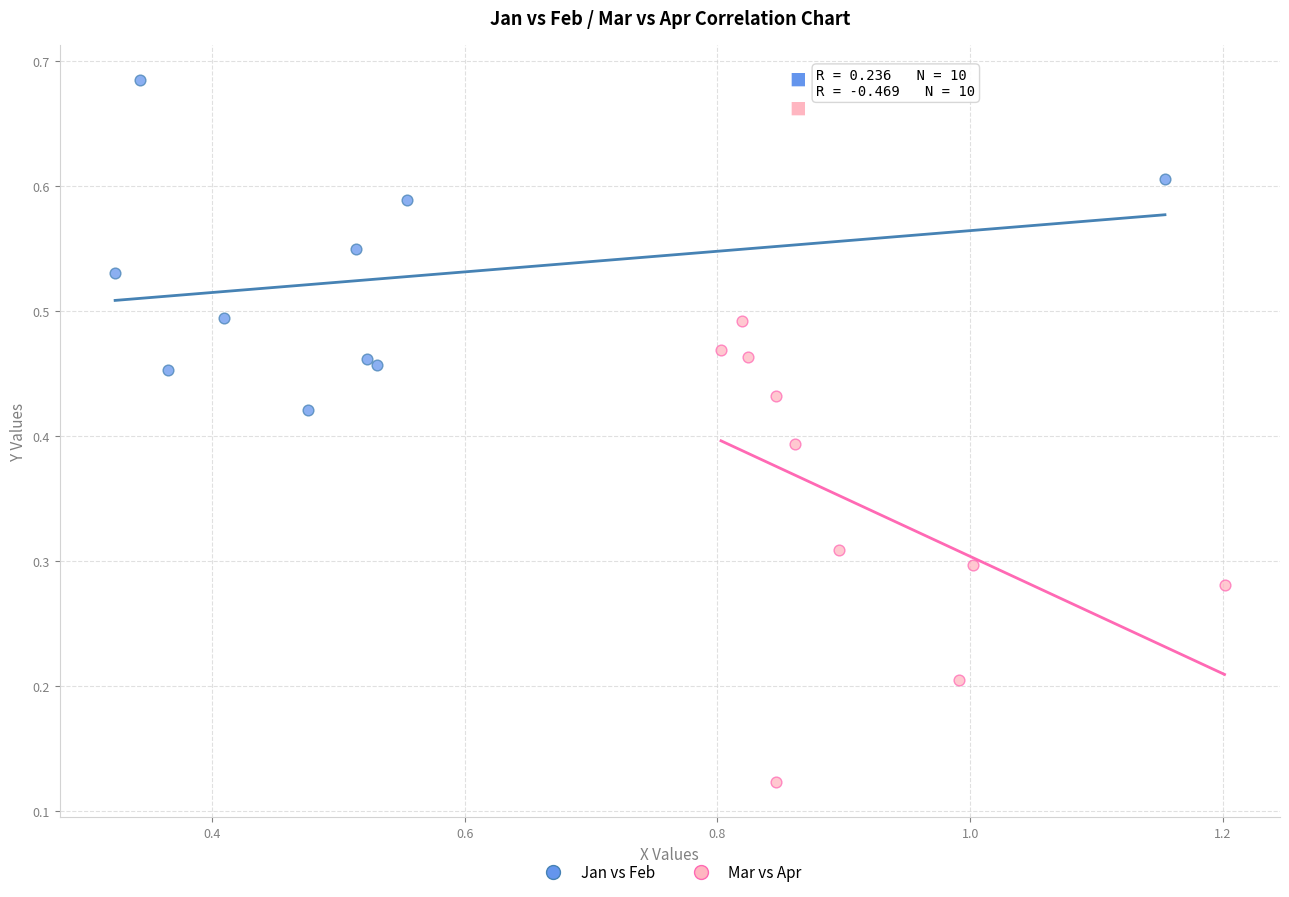

Which series contains the lowest Y value?

Mar vs Apr